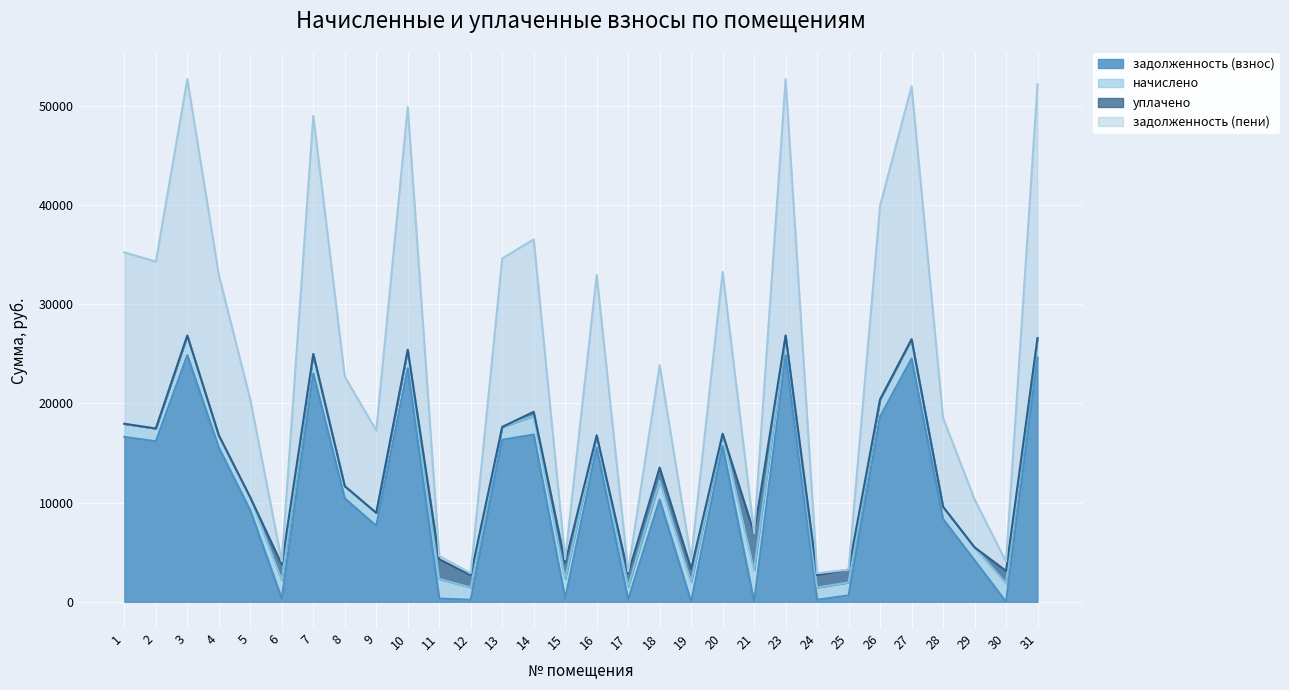

What is the total value across all series at 2?

34295.6